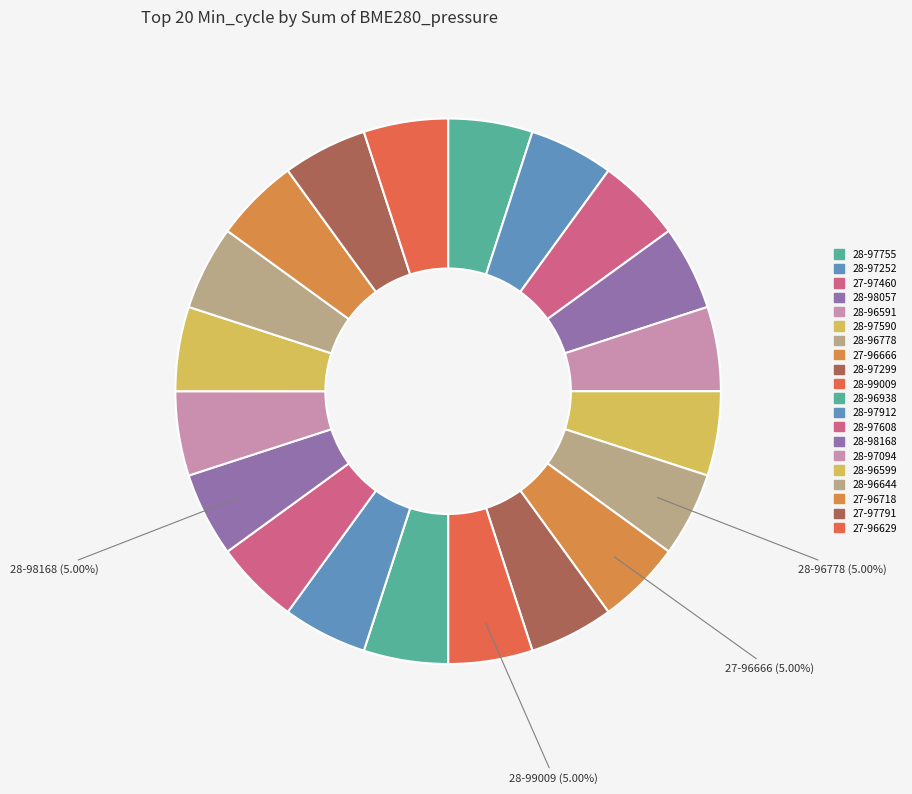

Approximately how many times larger is the value at 28-99009 compared to 28-96644?

1.0